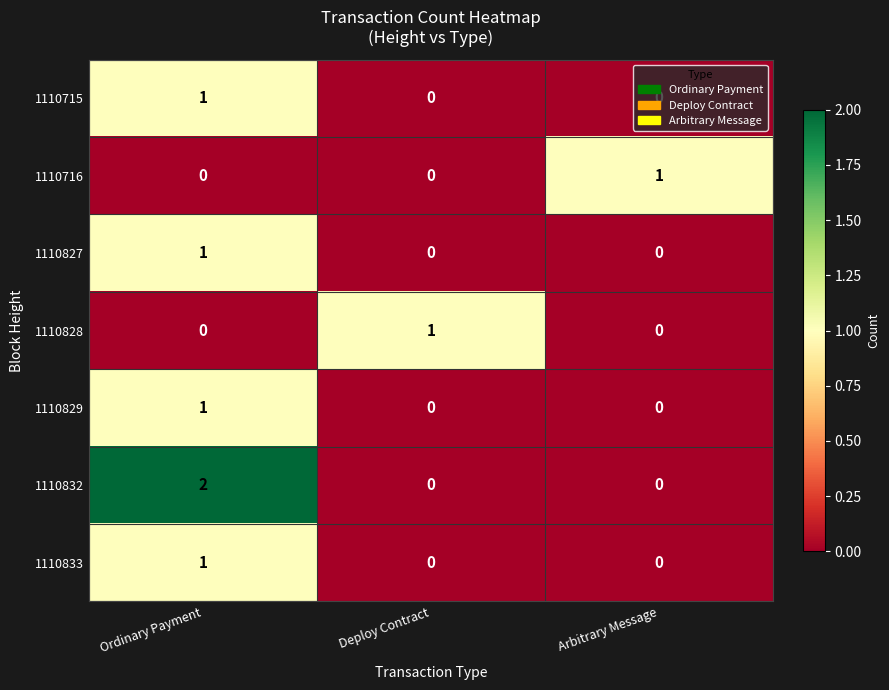

At how many categories does at least one series exceed 0?

3